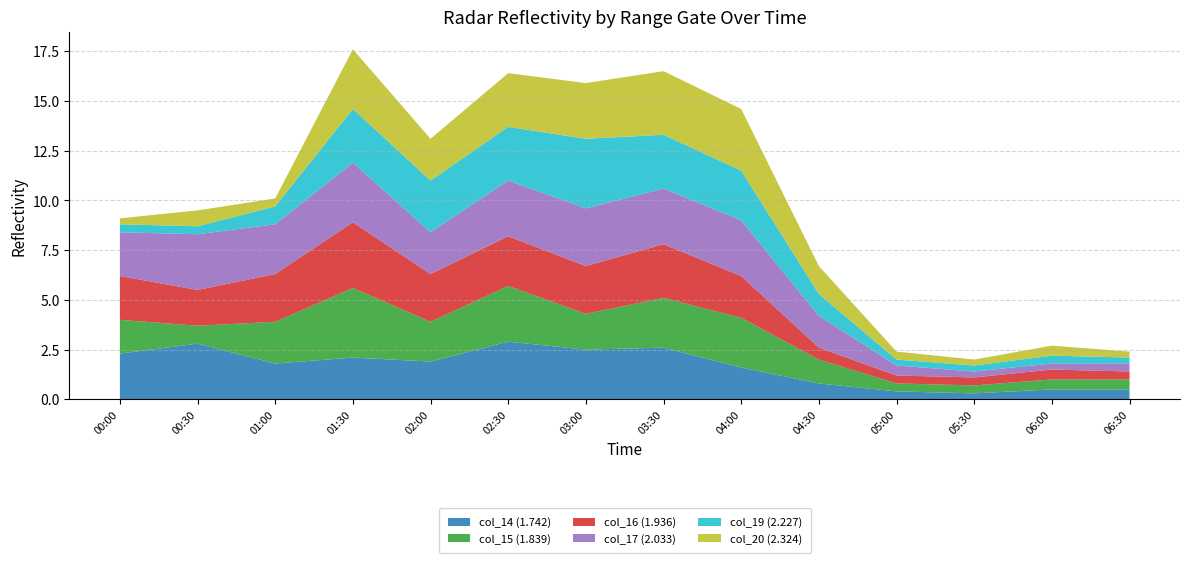

Reading left to right, what are all the values shown in this chart?

col_14 (1.742): 2010/08/22 00:00=2.3	2010/08/22 00:30=2.8	2010/08/22 01:00=1.8	2010/08/22 01:30=2.1	2010/08/22 02:00=1.9	2010/08/22 02:30=2.9	2010/08/22 03:00=2.5	2010/08/22 03:30=2.6	2010/08/22 04:00=1.6	2010/08/22 04:30=0.8	2010/08/22 05:00=0.4	2010/08/22 05:30=0.3	2010/08/22 06:00=0.5	2010/08/22 06:30=0.5
col_15 (1.839): 2010/08/22 00:00=1.7	2010/08/22 00:30=0.9	2010/08/22 01:00=2.1	2010/08/22 01:30=3.5	2010/08/22 02:00=2.0	2010/08/22 02:30=2.8	2010/08/22 03:00=1.8	2010/08/22 03:30=2.5	2010/08/22 04:00=2.5	2010/08/22 04:30=1.2	2010/08/22 05:00=0.4	2010/08/22 05:30=0.4	2010/08/22 06:00=0.5	2010/08/22 06:30=0.5
col_16 (1.936): 2010/08/22 00:00=2.2	2010/08/22 00:30=1.8	2010/08/22 01:00=2.4	2010/08/22 01:30=3.3	2010/08/22 02:00=2.4	2010/08/22 02:30=2.5	2010/08/22 03:00=2.4	2010/08/22 03:30=2.7	2010/08/22 04:00=2.1	2010/08/22 04:30=0.6	2010/08/22 05:00=0.4	2010/08/22 05:30=0.4	2010/08/22 06:00=0.5	2010/08/22 06:30=0.4
col_17 (2.033): 2010/08/22 00:00=2.2	2010/08/22 00:30=2.8	2010/08/22 01:00=2.5	2010/08/22 01:30=3.0	2010/08/22 02:00=2.1	2010/08/22 02:30=2.8	2010/08/22 03:00=2.9	2010/08/22 03:30=2.8	2010/08/22 04:00=2.8	2010/08/22 04:30=1.6	2010/08/22 05:00=0.5	2010/08/22 05:30=0.3	2010/08/22 06:00=0.3	2010/08/22 06:30=0.4
col_19 (2.227): 2010/08/22 00:00=0.4	2010/08/22 00:30=0.4	2010/08/22 01:00=0.9	2010/08/22 01:30=2.7	2010/08/22 02:00=2.6	2010/08/22 02:30=2.7	2010/08/22 03:00=3.5	2010/08/22 03:30=2.7	2010/08/22 04:00=2.5	2010/08/22 04:30=1.1	2010/08/22 05:00=0.3	2010/08/22 05:30=0.3	2010/08/22 06:00=0.4	2010/08/22 06:30=0.3
col_20 (2.324): 2010/08/22 00:00=0.3	2010/08/22 00:30=0.8	2010/08/22 01:00=0.4	2010/08/22 01:30=3.0	2010/08/22 02:00=2.1	2010/08/22 02:30=2.7	2010/08/22 03:00=2.8	2010/08/22 03:30=3.2	2010/08/22 04:00=3.1	2010/08/22 04:30=1.4	2010/08/22 05:00=0.4	2010/08/22 05:30=0.3	2010/08/22 06:00=0.5	2010/08/22 06:30=0.3